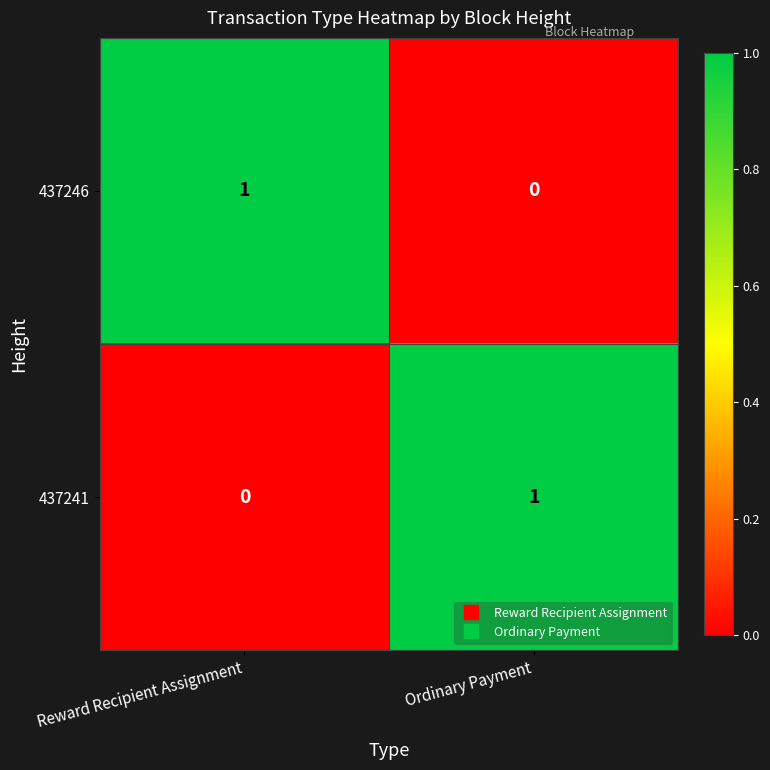

Rank the categories by 437241 value from lowest to highest.

Reward Recipient Assignment, Ordinary Payment